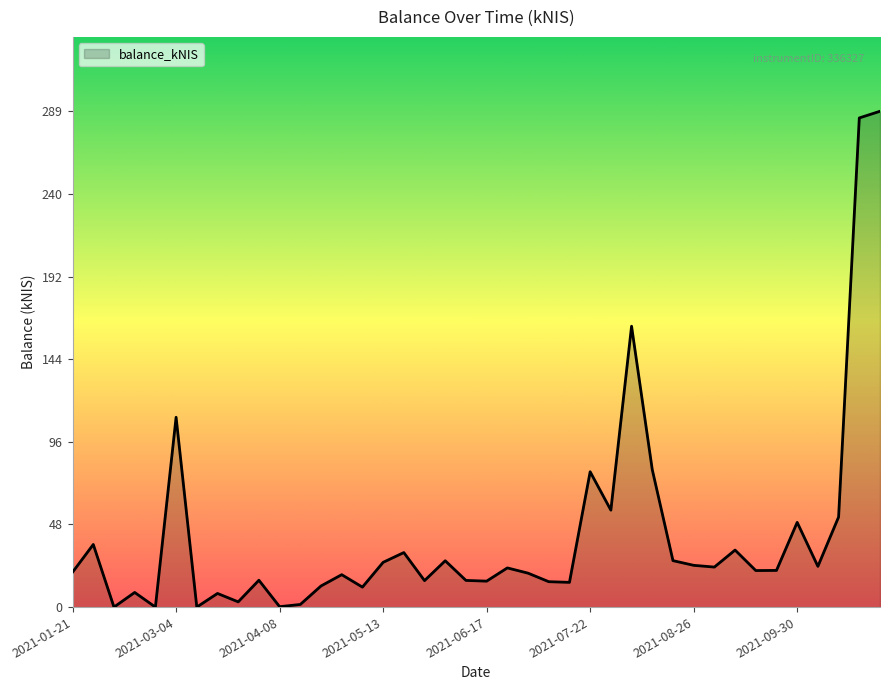

What is the difference between the maximum and minimum values?

288.5